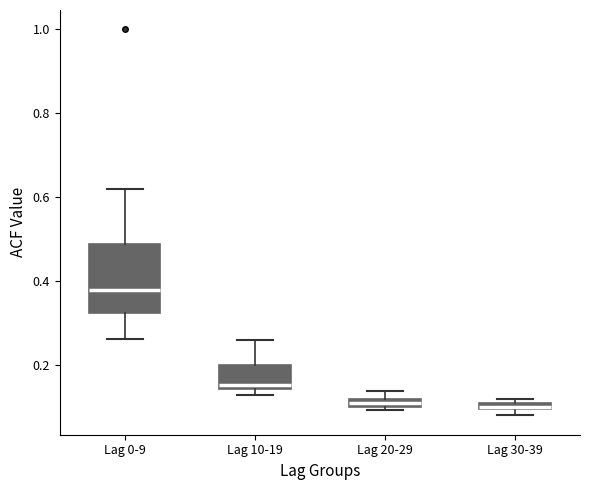

Which box is the tallest, from its lower edge to its upper edge?

Lag 0-9